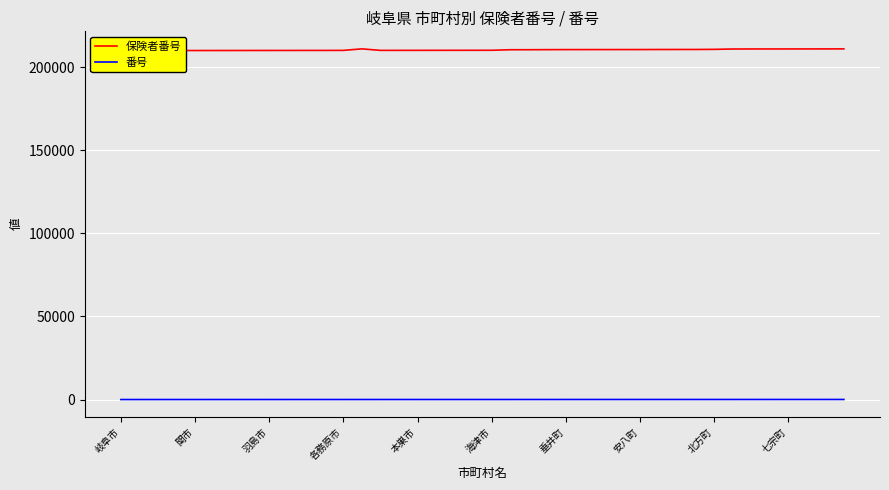

Count the number of categories in the chart.

40